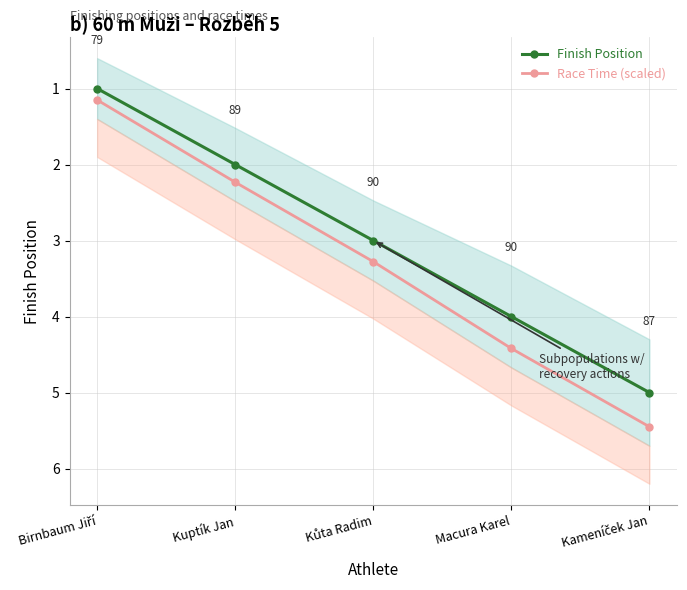

What is the label of the 2nd point from the left?

Kuptík Jan